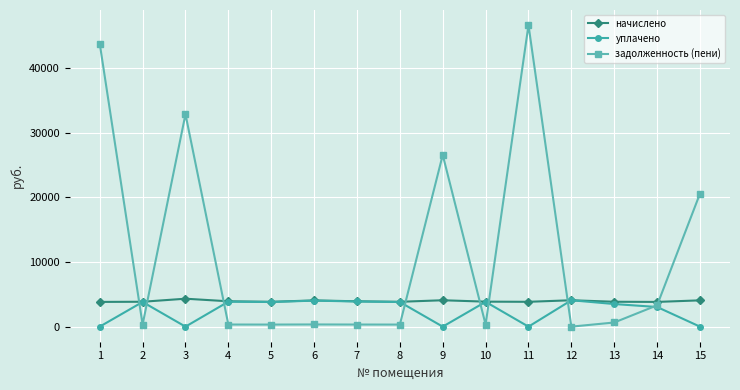

At which label does уплачено first exceed 3811?

2